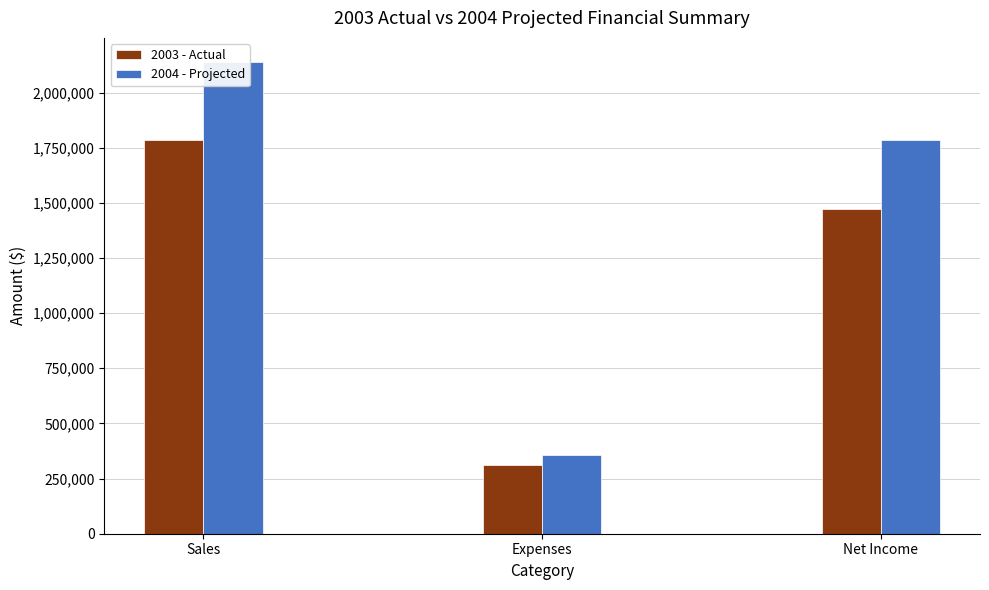

How many values in the 2004 - Projected series are below 1784376?

1